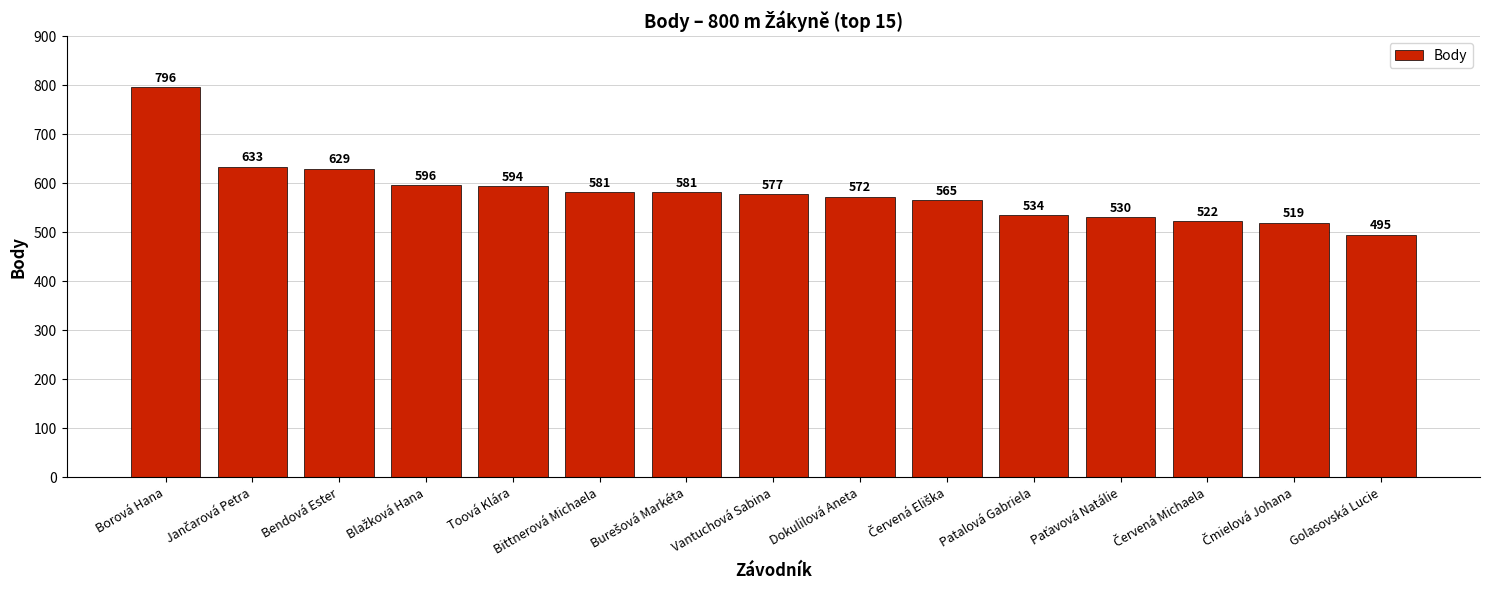

What is the greatest value displayed?

796